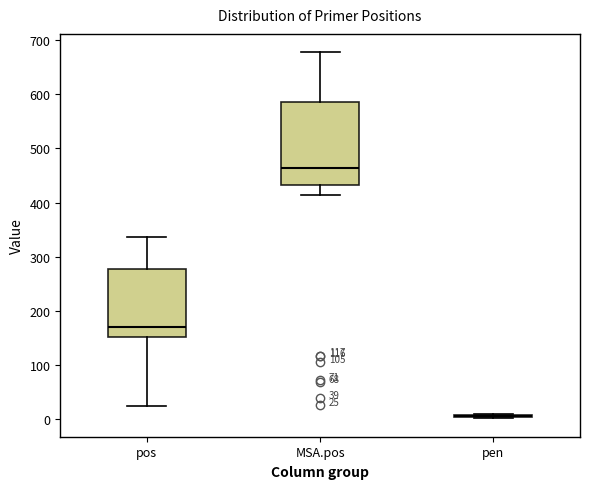

Comparing the boxes themselves (not the whiskers), which one is the tallest?

MSA.pos